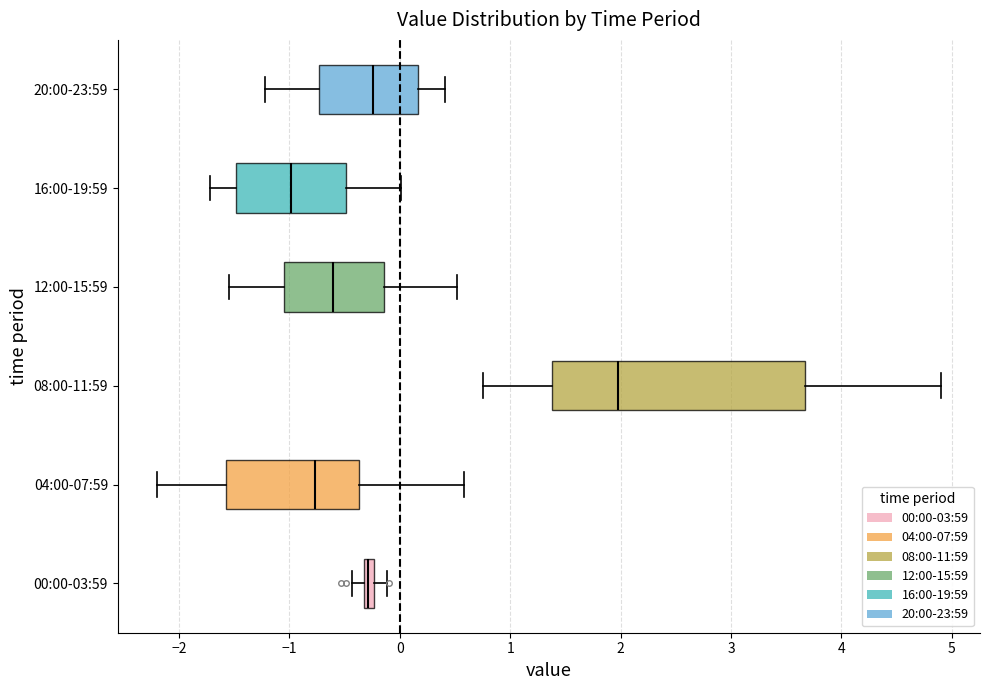

Where does the right whisker of the box for 04:00-07:59 end on the x-axis? The values are not printed on the chart, so give them approximately, as read against the axis.

0.6